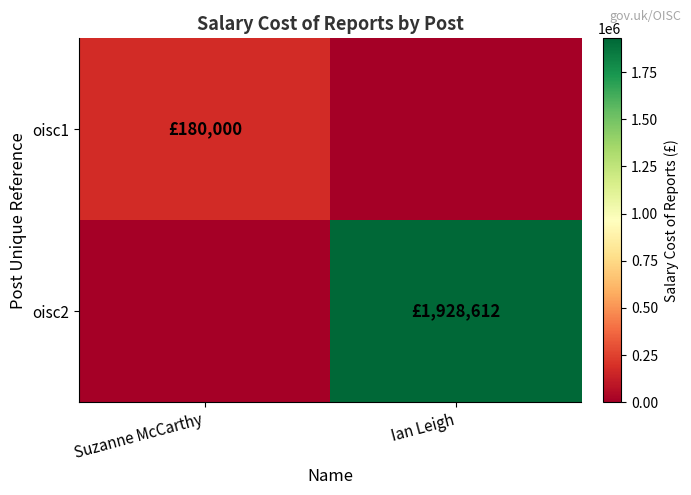

Which series has the largest total across all categories?

oisc2